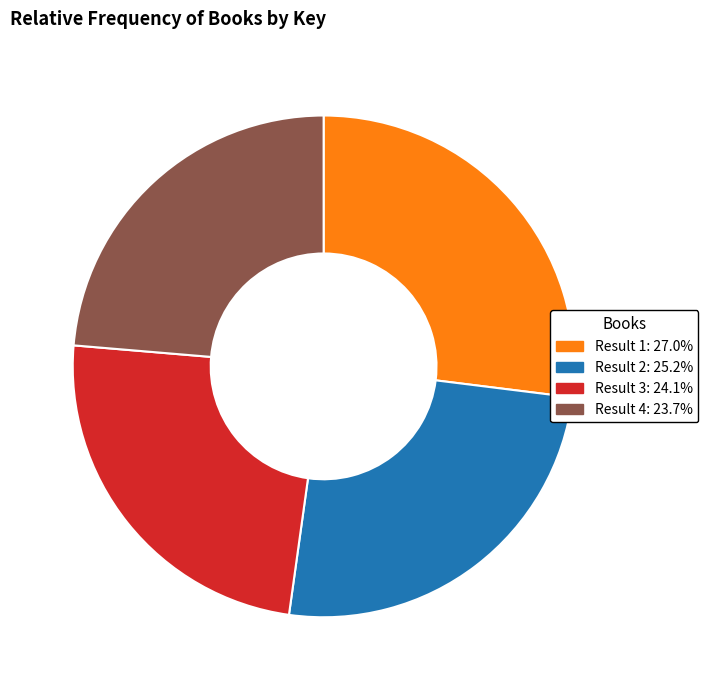

Does any single category account for the majority?

No